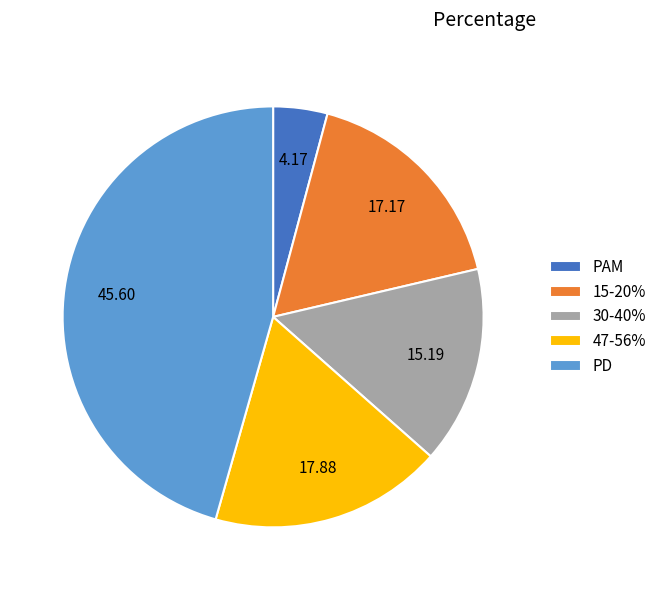

What is the largest slice in the pie chart?

PD